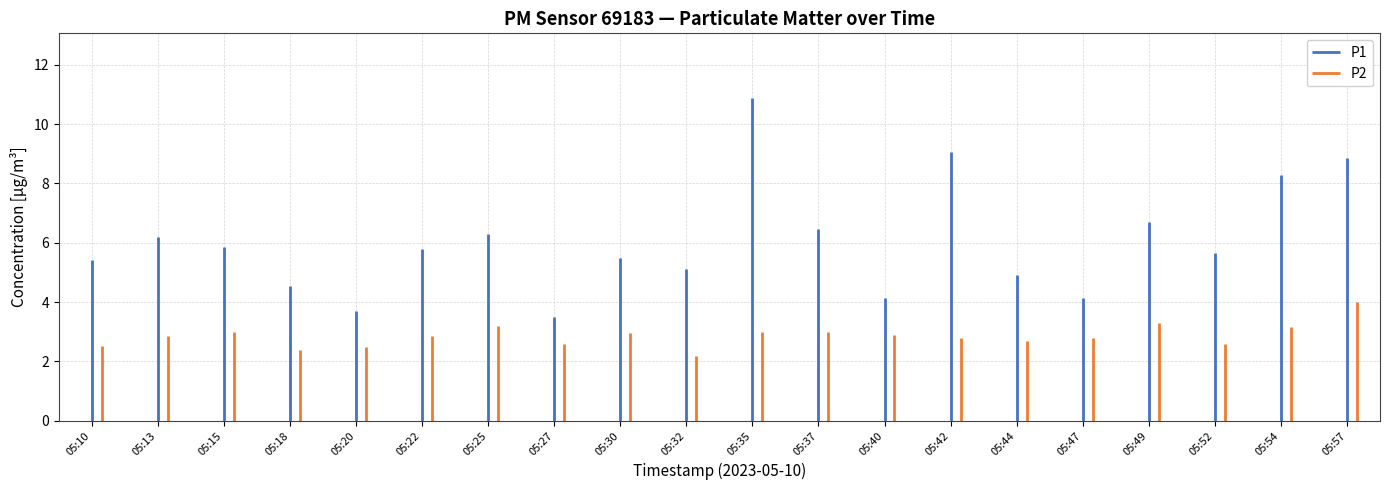

At how many categories does at least one series exceed 2?

20